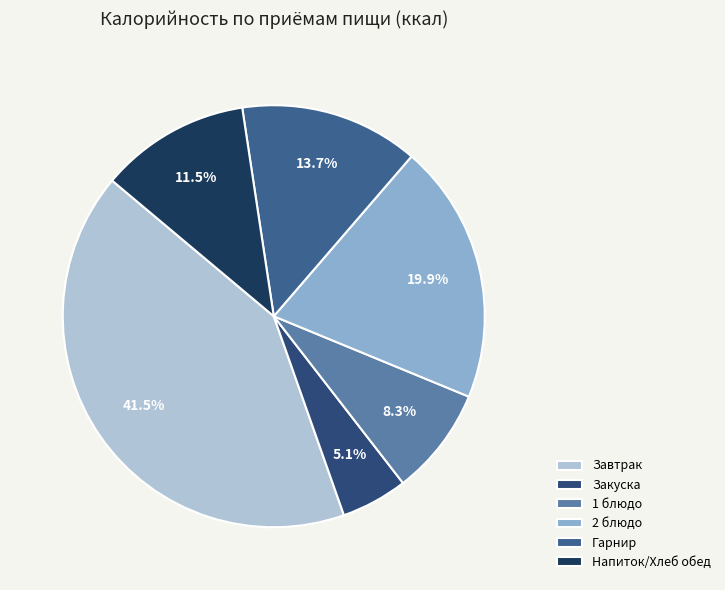

What percentage is NOT represented by 2 блюдо?

80.1%